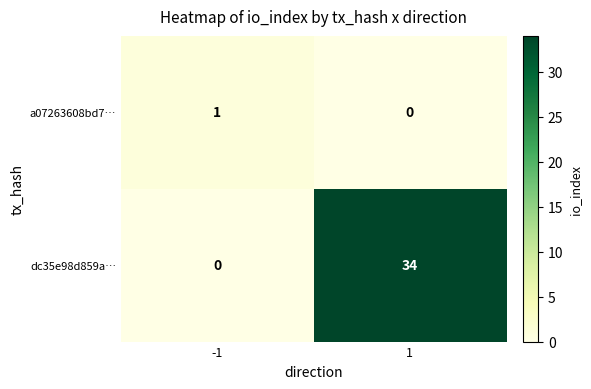

At which category is the sum across all series the highest?

1